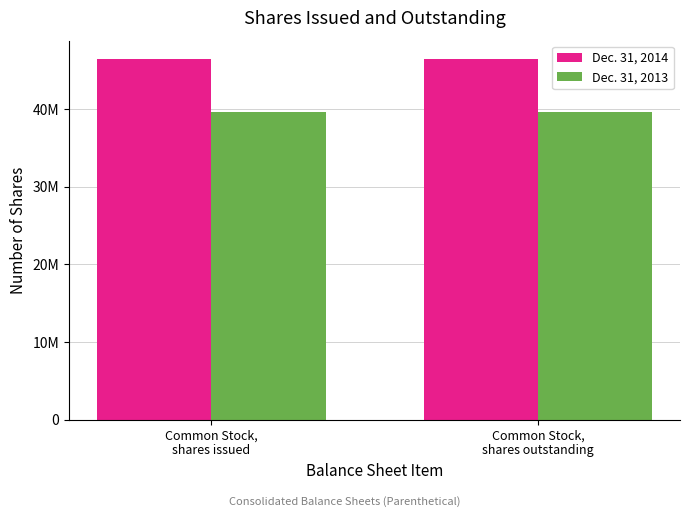

Does the chart contain stacked bars?

No